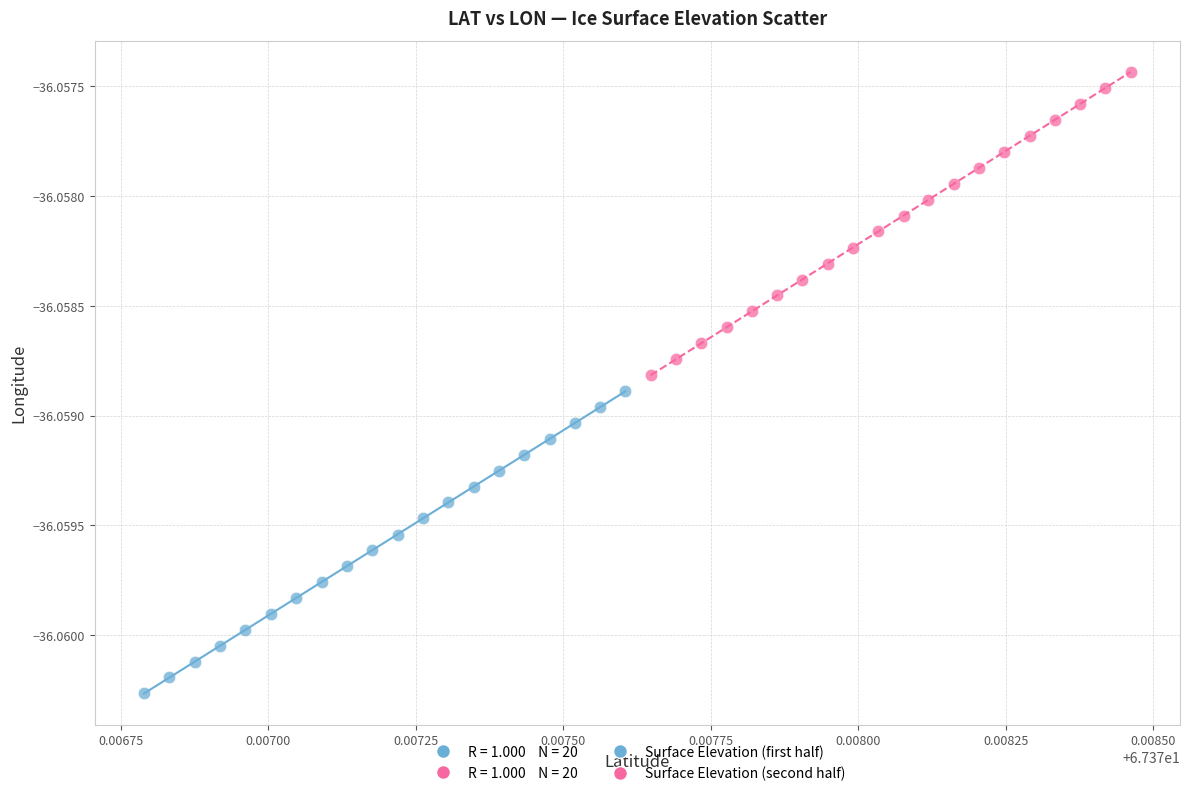

Which series has the largest Y range (max minus min)?

Surface Elevation (second half)